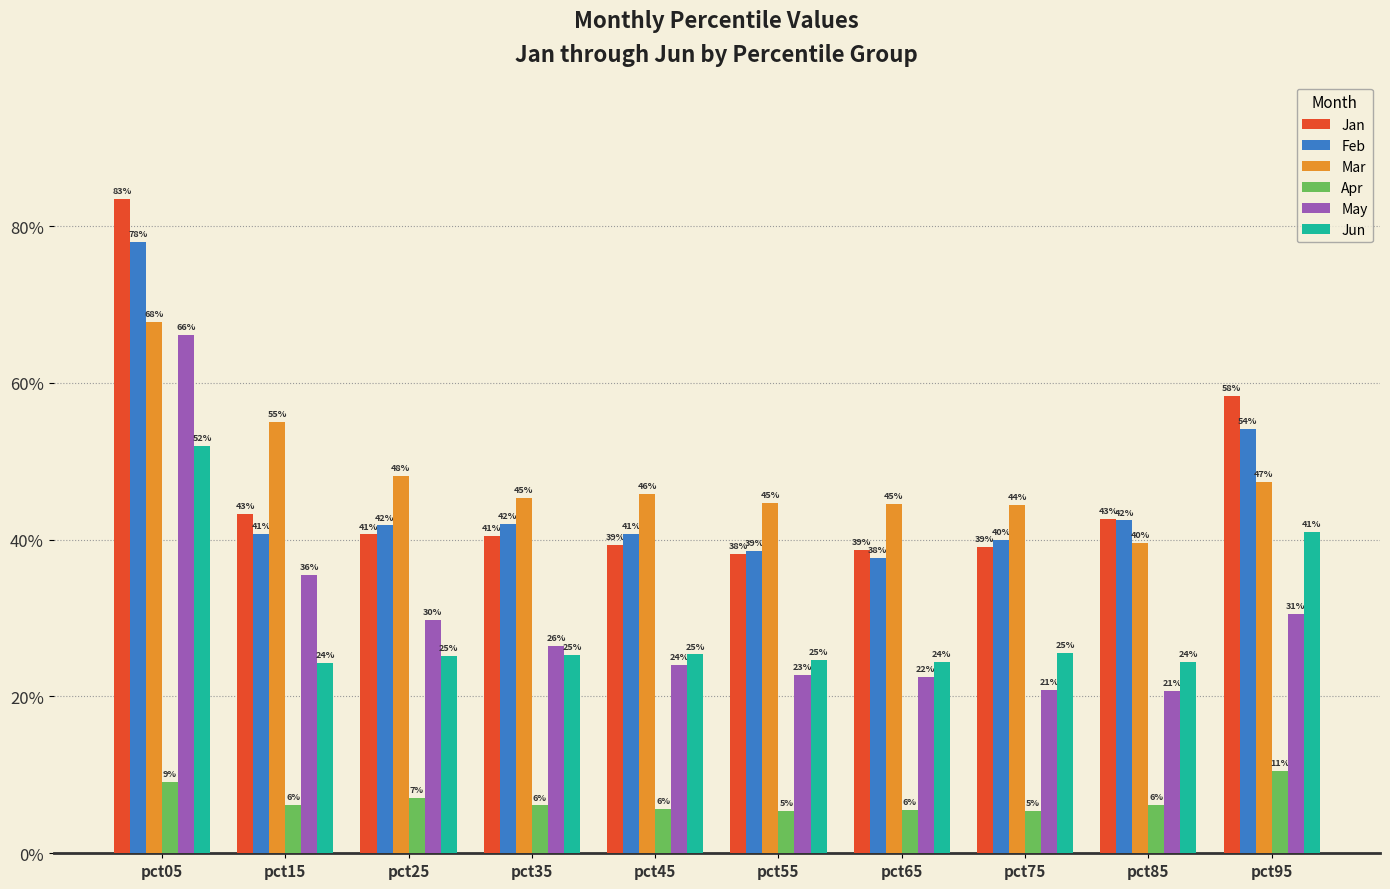

Are the bars horizontal?

No